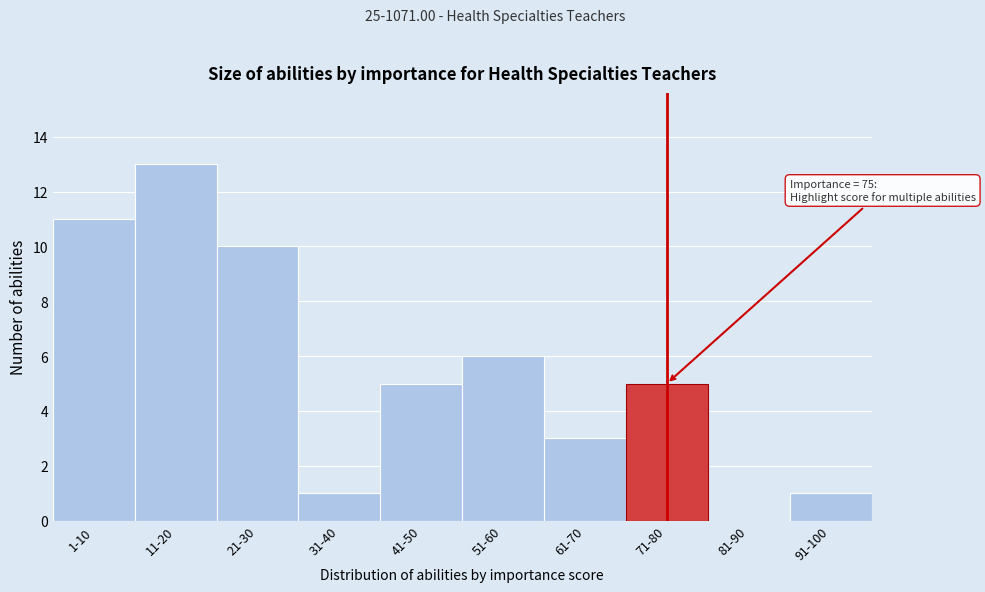

Reading left to right, what are all the values shown in this chart?

1-10=11	11-20=13	21-30=10	31-40=1	41-50=5	51-60=6	61-70=3	71-80=5	81-90=0	91-100=1